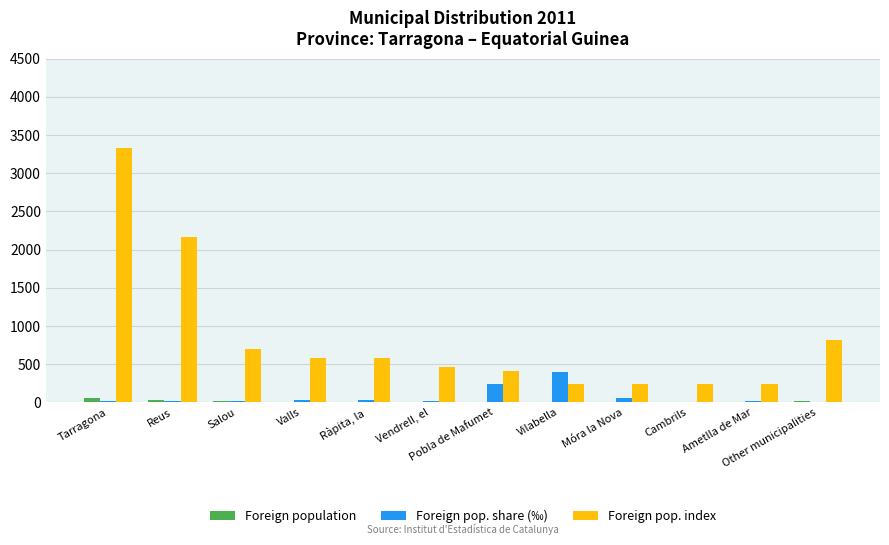

Is it true that Foreign pop. index equals 702 at Salou?

True